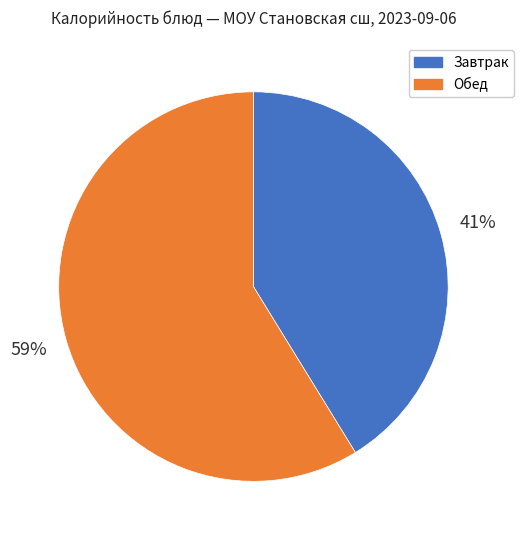

Count the number of slices in the pie.

2